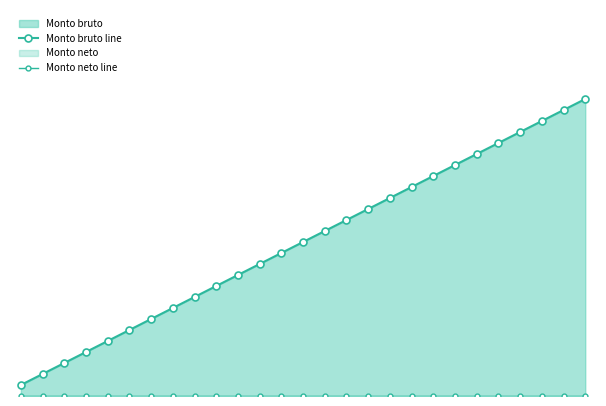

Rank the series by their average value, from lowest to highest.

Monto neto line, Monto bruto line